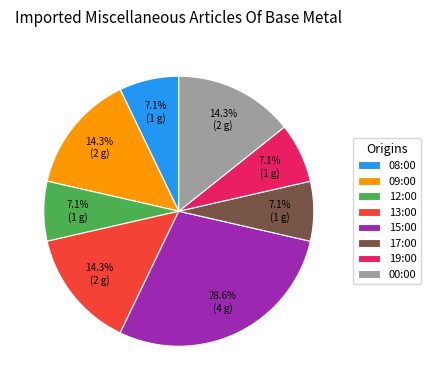

Which category has the biggest portion of the pie?

15:00